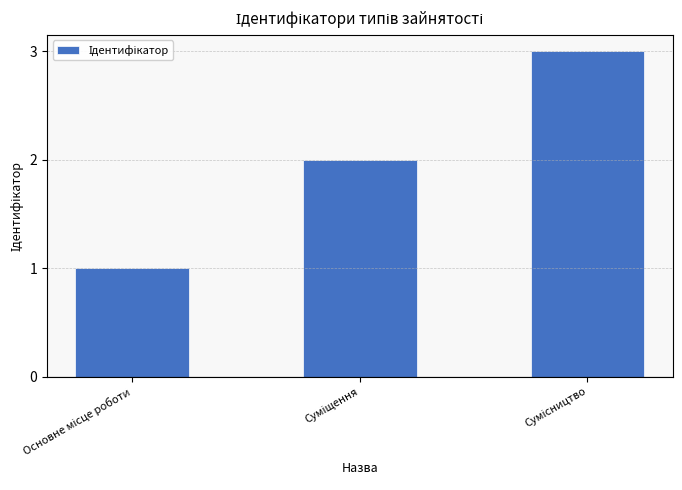

What is the maximum value shown in the chart?

3